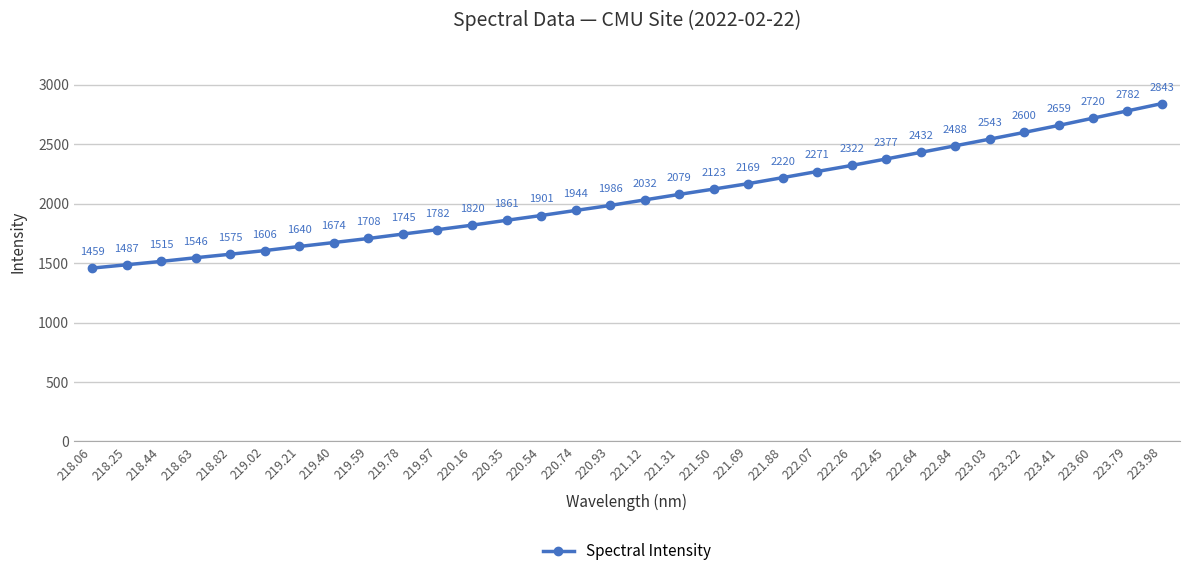

The value at 221.31 is 3723.2. True or false?

False